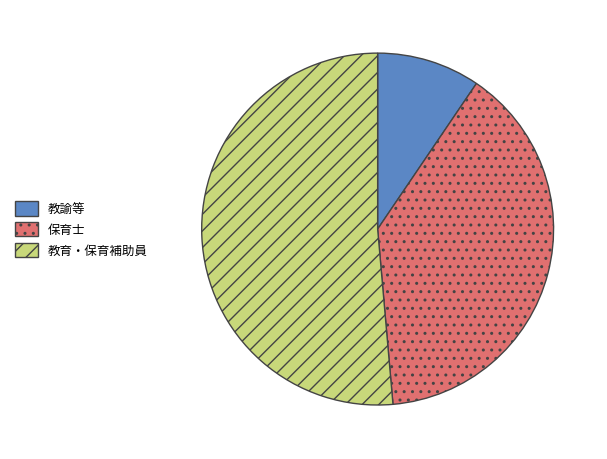

What is the largest slice in the pie chart?

教育・保育補助員